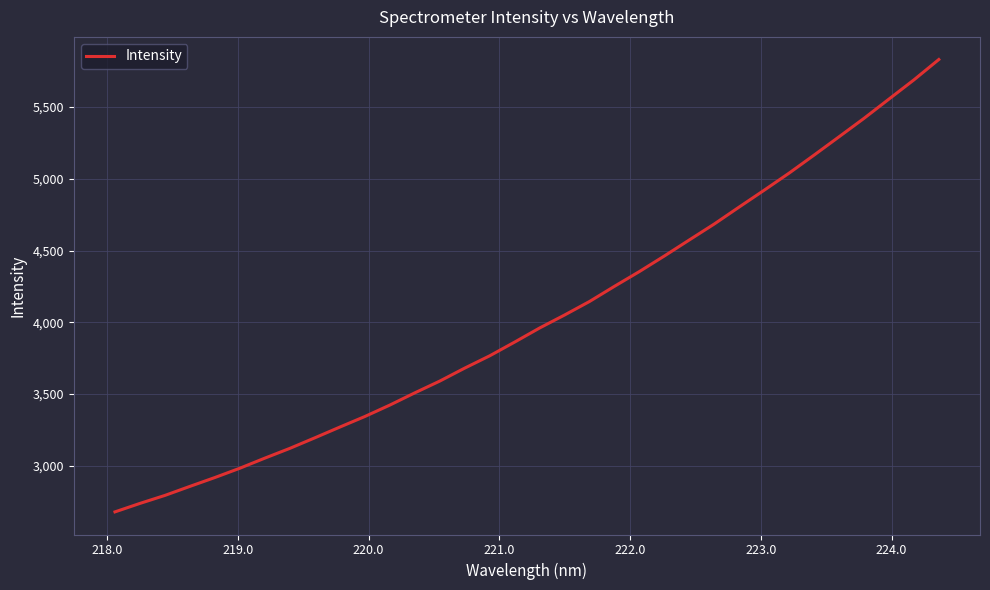

What is the difference between the maximum and minimum values?

3152.7